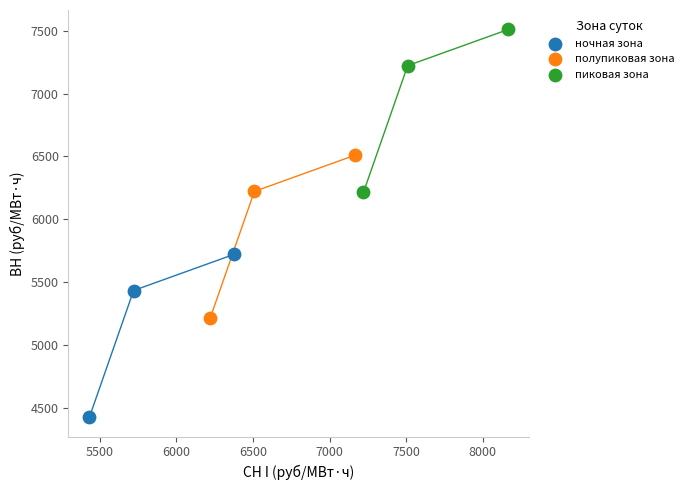

Which series contains the lowest Y value?

ночная зона